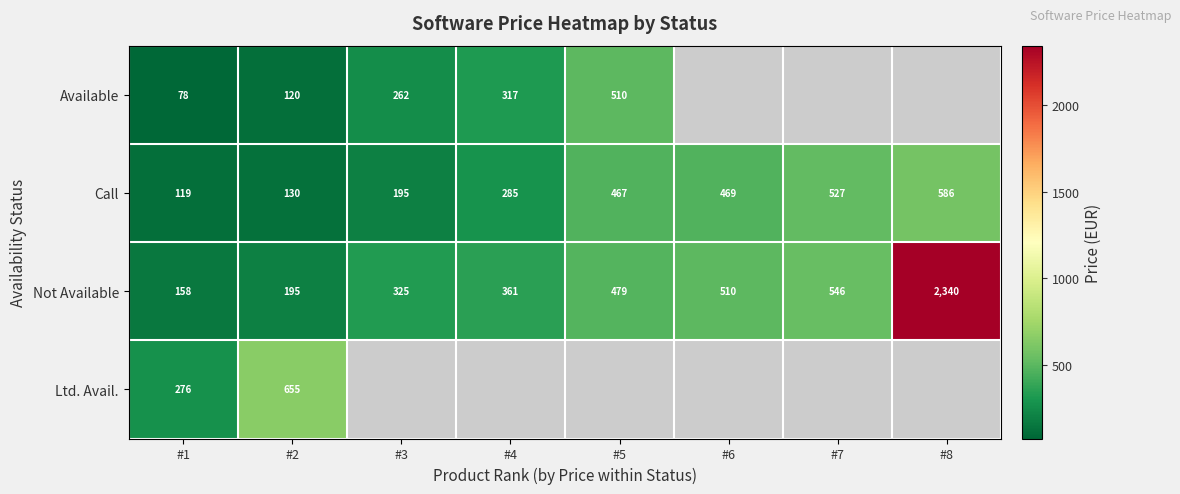

The Not Available series shows 479 at #5. True or false?

True